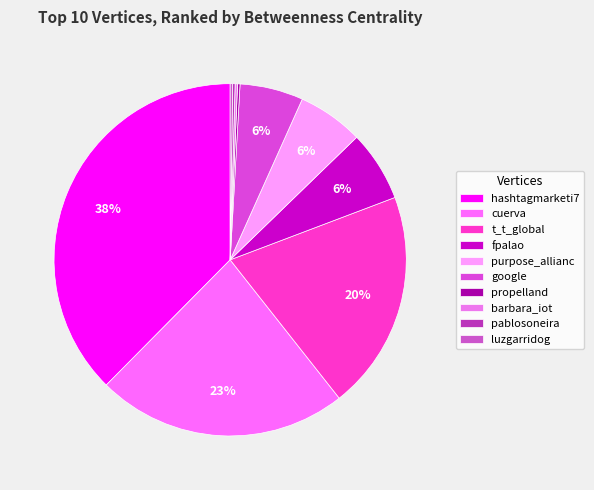

The barbara_iot slice represents 0% of the pie. True or false?

True